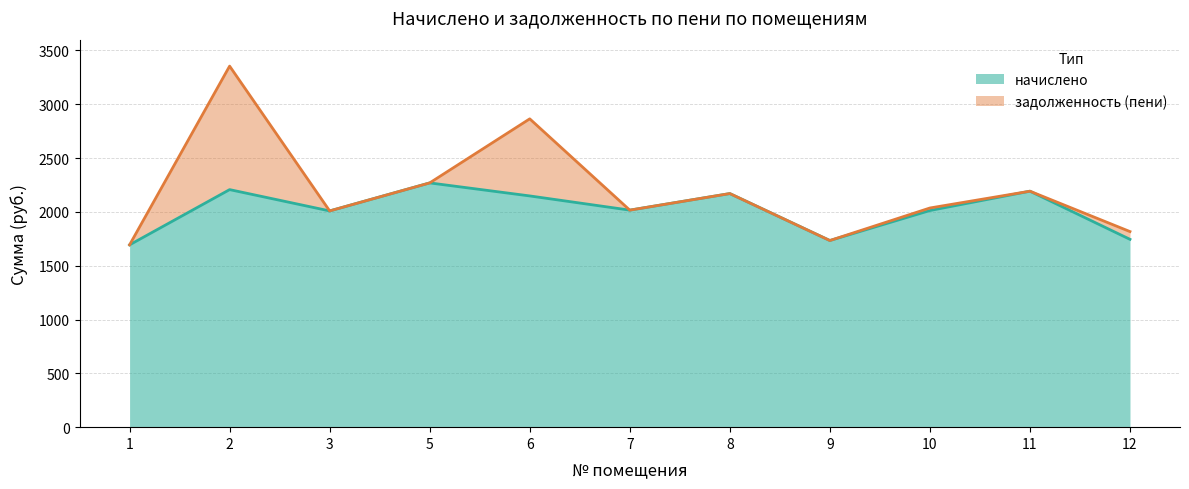

Does the chart have visible grid lines?

Yes